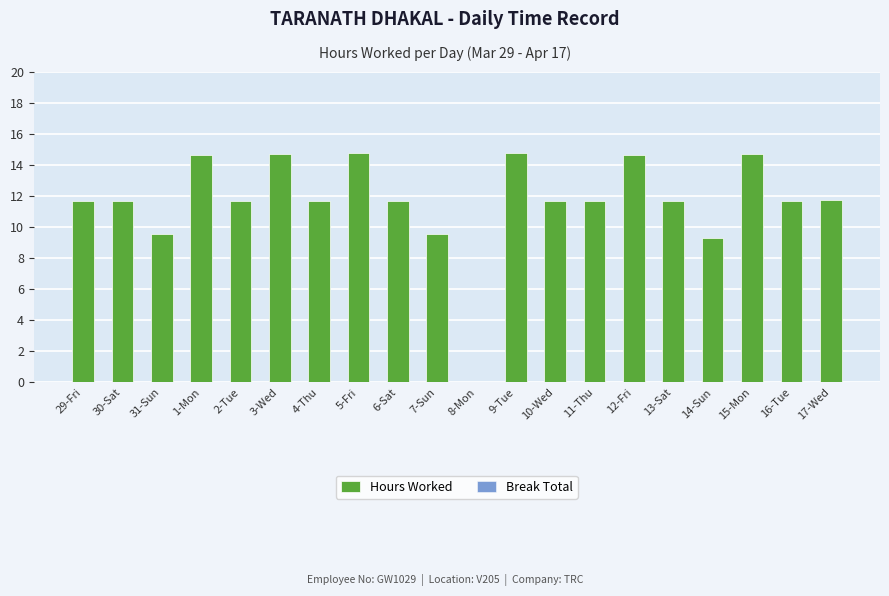

The chart shows a value of 11.7 at 2-Tue. True or false?

True